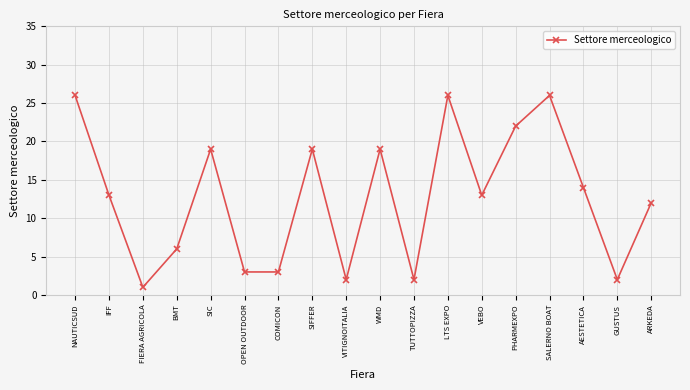

The value at LTS EXPO is 26. True or false?

True